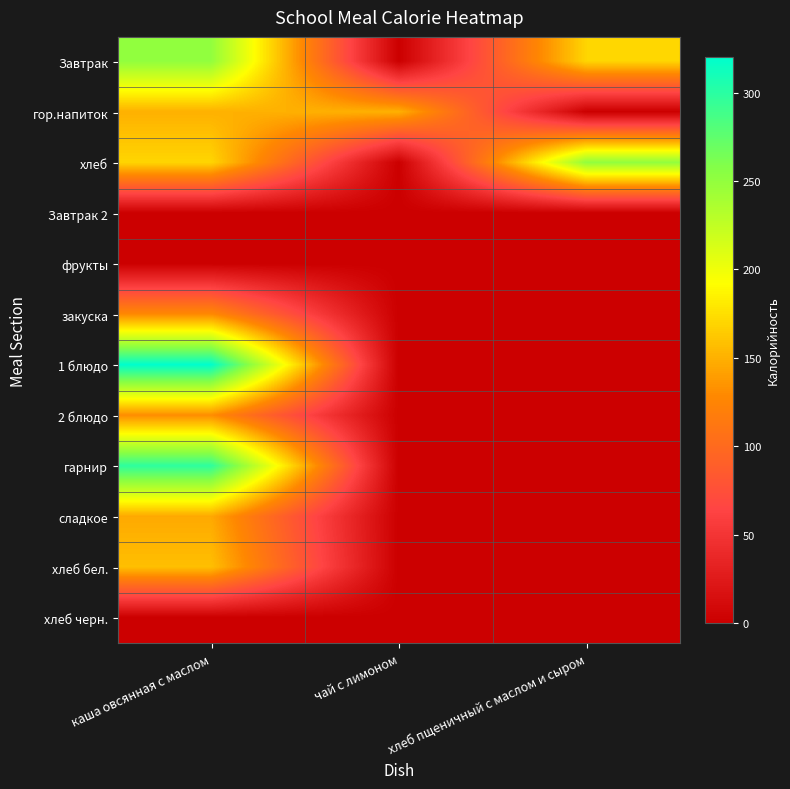

What is the total value across all series at чай с лимоном?

150